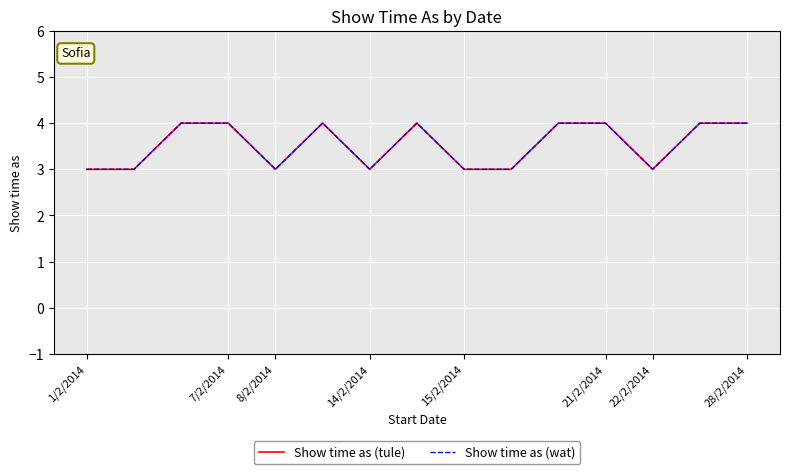

Does the chart have visible grid lines?

Yes